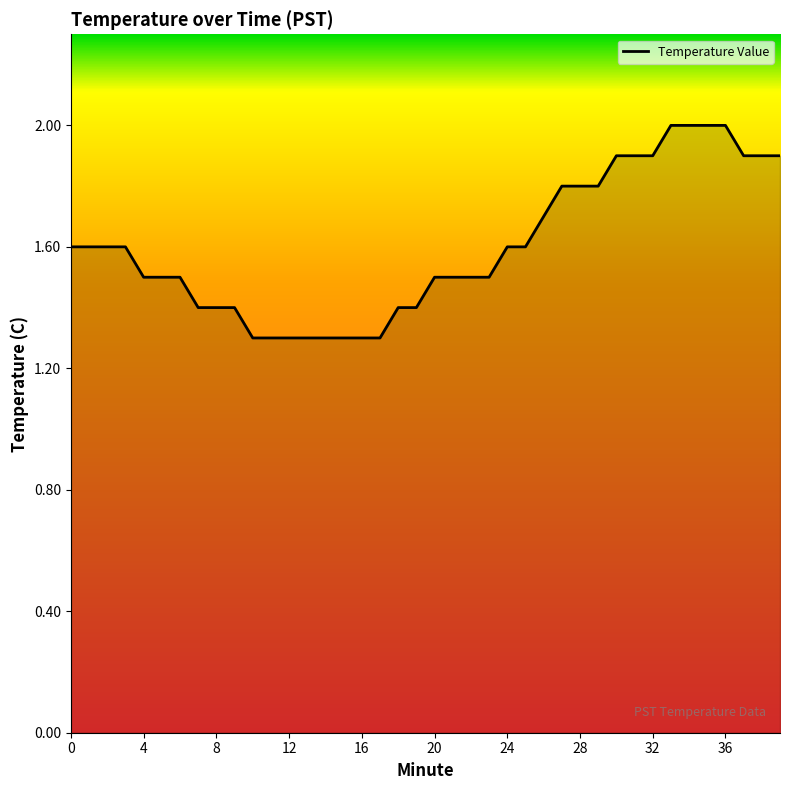

What is the smallest value displayed?

1.3